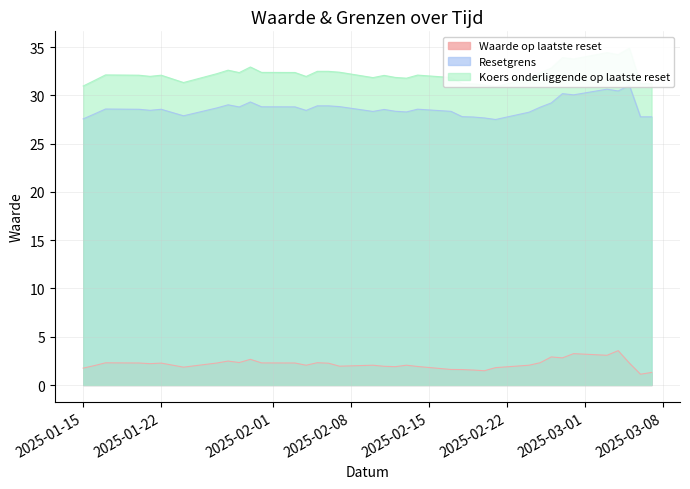

Which series has the largest total across all categories?

Koers onderliggende op laatste reset